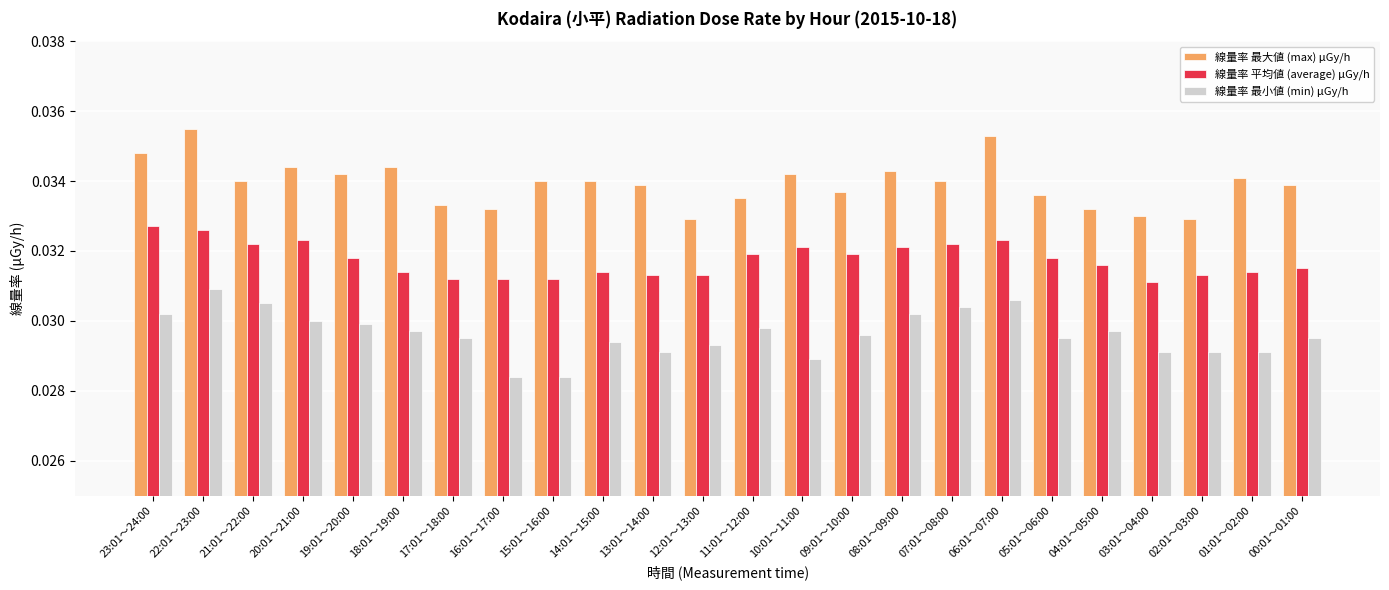

Is the value of 線量率 最小値 (min) μGy/h at 14:01～15:00 greater than the value of 線量率 平均値 (average) μGy/h at 12:01～13:00?

No